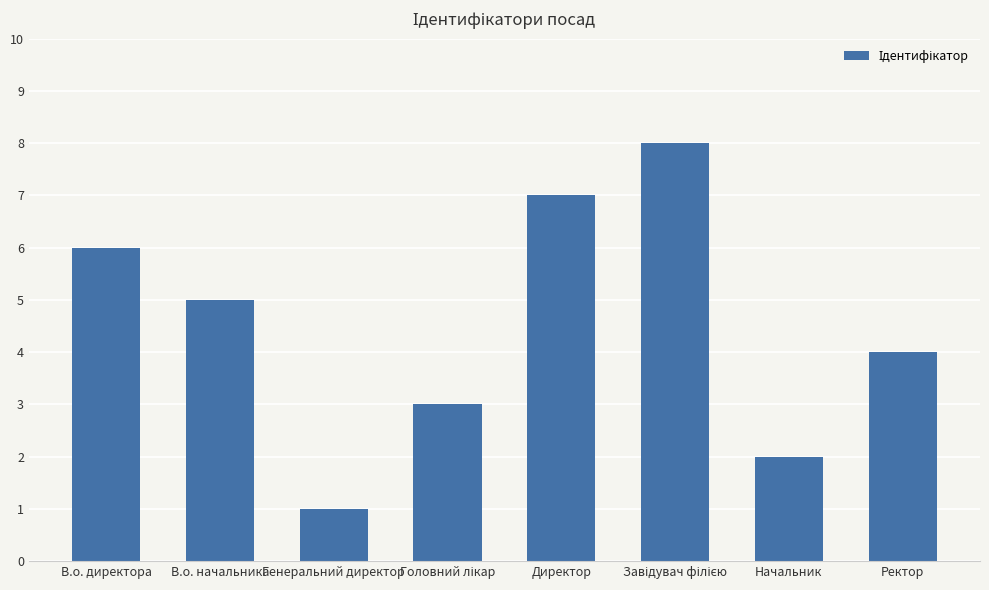

Approximately how many times larger is the value at Начальник compared to Ректор?

0.5